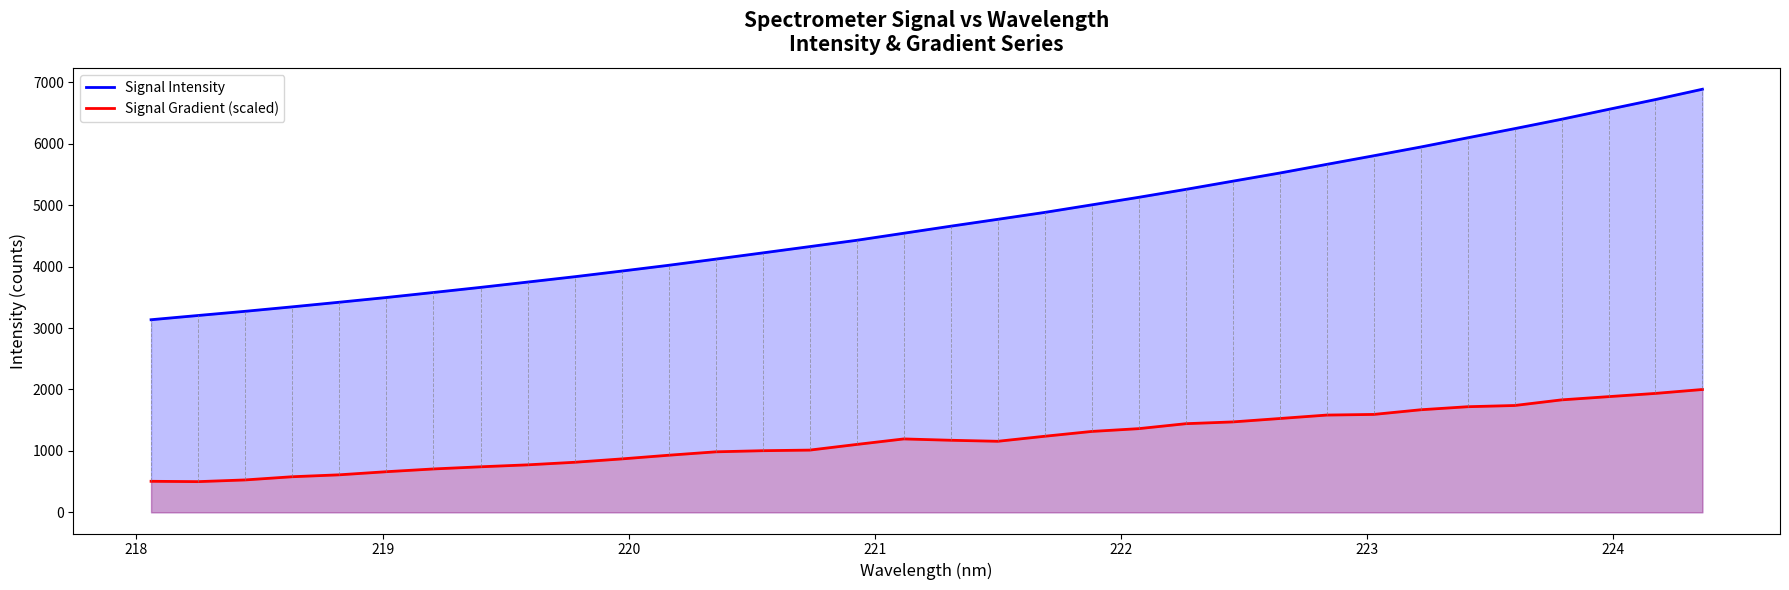

Reading left to right, extract all data points from this chart.

Signal Intensity: 3135.9	3204.8	3273.1	3345.7	3420.8	3497.6	3579.5	3662.3	3748.8	3835.8	3927.9	4022.1	4122.2	4223.8	4326.3	4429.2	4544.0	4658.7	4770.6	4883.2	5006.0	5129.0	5257.8	5391.4	5524.0	5665.0	5805.1	5947.5	6097.6	6246.6	6399.3	6560.4	6720.1	6888.2
Signal Gradient (scaled): 505.6	500.0	527.8	579.7	611.0	661.7	706.5	741.6	773.3	815.2	869.8	929.9	985.2	1003.7	1013.4	1105.7	1195.2	1173.4	1156.9	1238.8	1317.3	1362.7	1443.2	1472.2	1527.6	1583.6	1594.2	1670.0	1719.5	1739.4	1831.1	1883.6	1936.3	2000.0